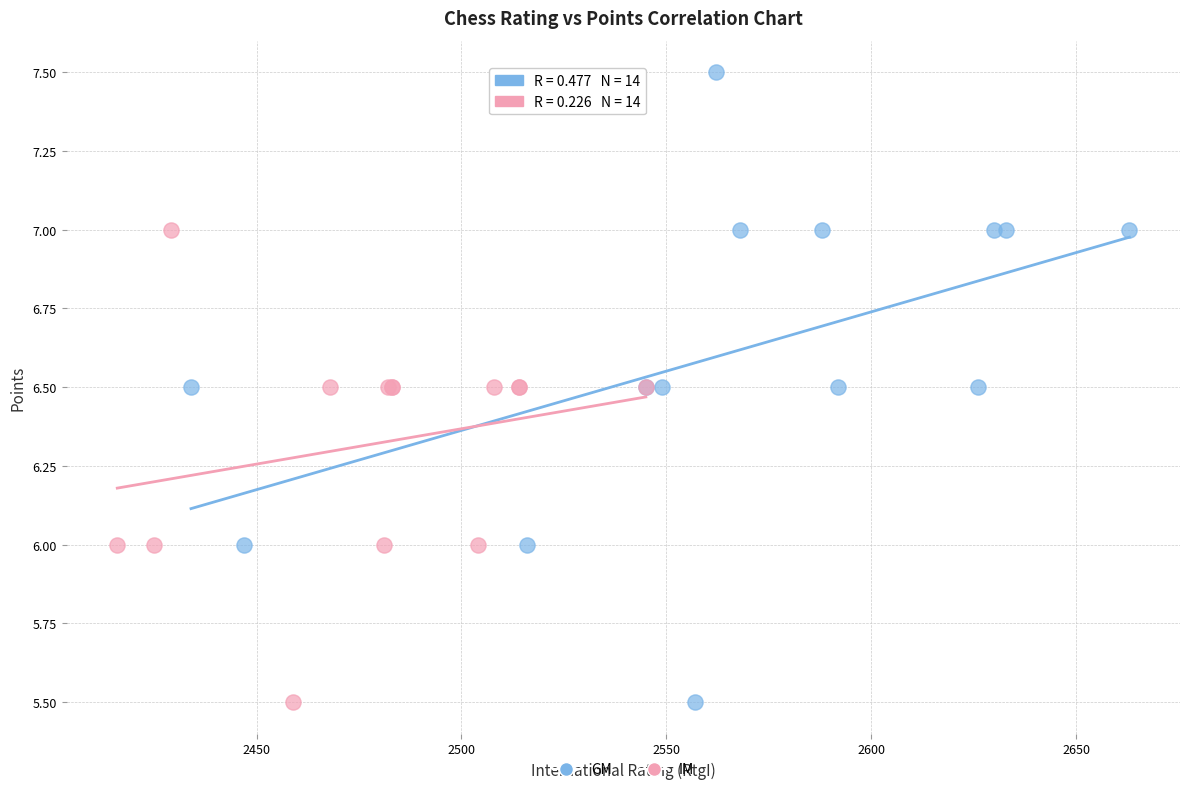

What are all the series names shown in the legend?

GM, IM